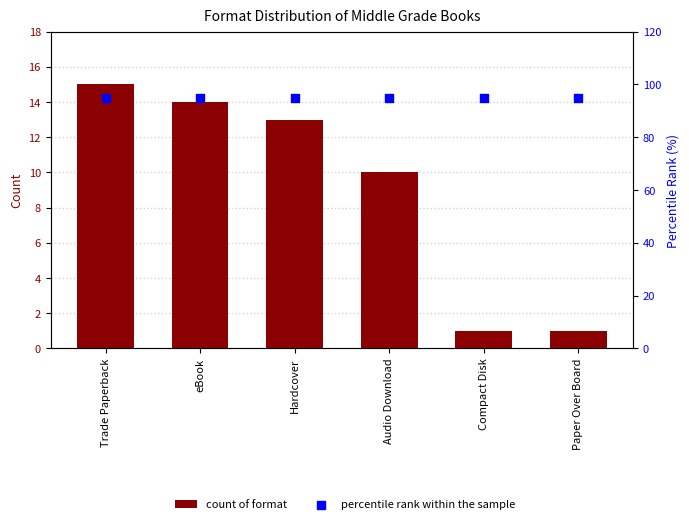

At which category is the sum across all series the highest?

Trade Paperback